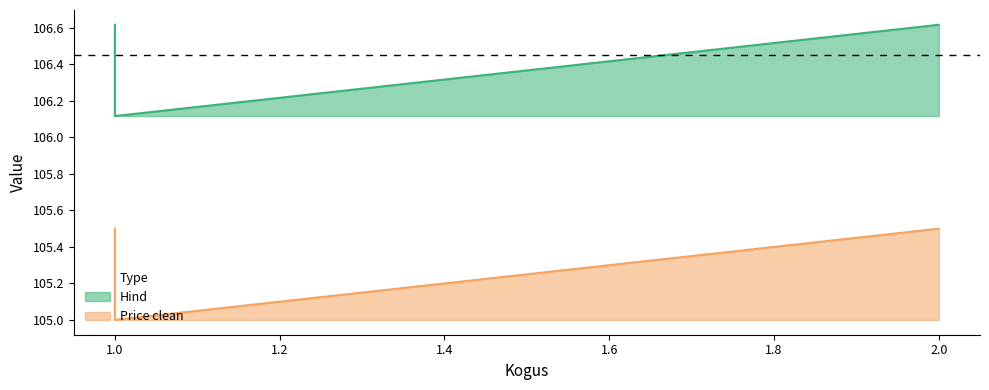

What is the label of the 1st point from the left?

1.0